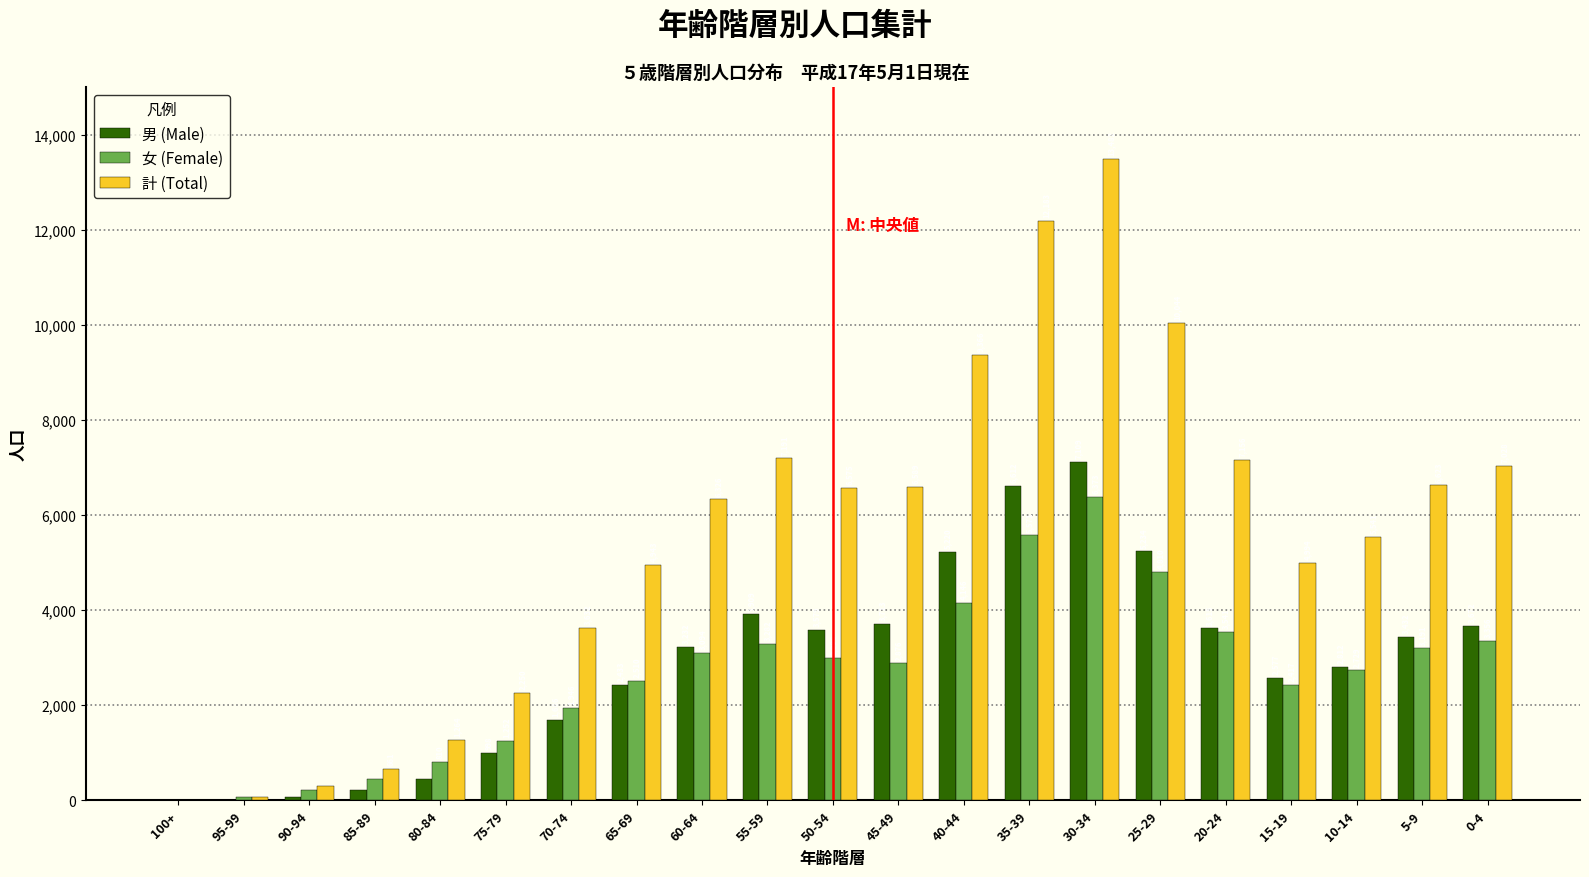

Reading right to left, what are all the values shown in this chart?

男 (Male): 0-4=3672	5-9=3432	10-14=2812	15-19=2577	20-24=3615	25-29=5234	30-34=7109	35-39=6612	40-44=5220	45-49=3713	50-54=3579	55-59=3909	60-64=3232	65-69=2433	70-74=1686	75-79=998	80-84=454	85-89=205	90-94=73	95-99=7	100+=3
女 (Female): 0-4=3356	5-9=3191	10-14=2729	15-19=2417	20-24=3541	25-29=4810	30-34=6373	35-39=5571	40-44=4146	45-49=2876	50-54=2996	55-59=3282	60-64=3094	65-69=2510	70-74=1946	75-79=1252	80-84=810	85-89=456	90-94=216	95-99=59	100+=4
計 (Total): 0-4=7028	5-9=6623	10-14=5541	15-19=4994	20-24=7156	25-29=10044	30-34=13482	35-39=12183	40-44=9366	45-49=6589	50-54=6575	55-59=7191	60-64=6326	65-69=4943	70-74=3632	75-79=2250	80-84=1264	85-89=661	90-94=289	95-99=66	100+=7